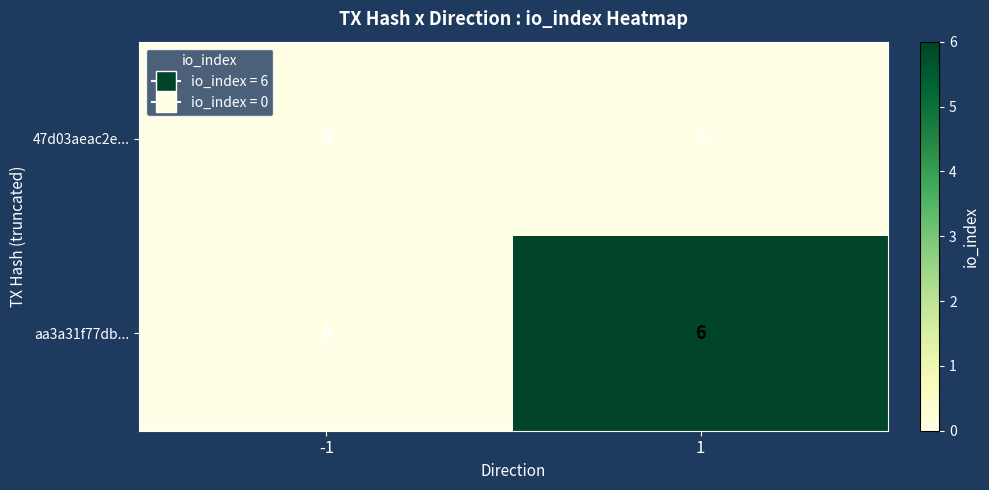

The value of aa3a31f77db... at 1 is 6. True or false?

True